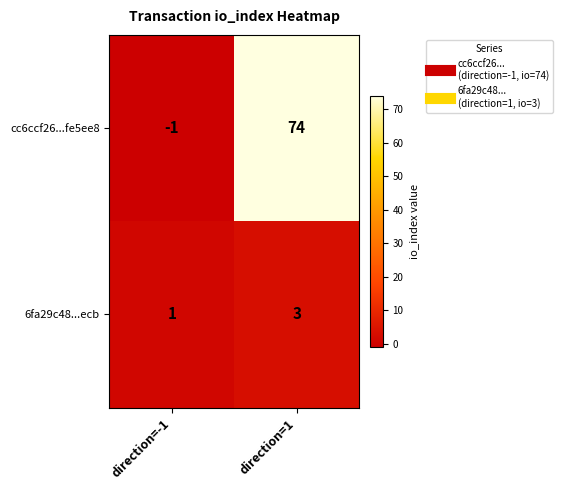

At direction=-1, list the series in order from largest to smallest.

6fa29c48...ecb, cc6ccf26...fe5ee8